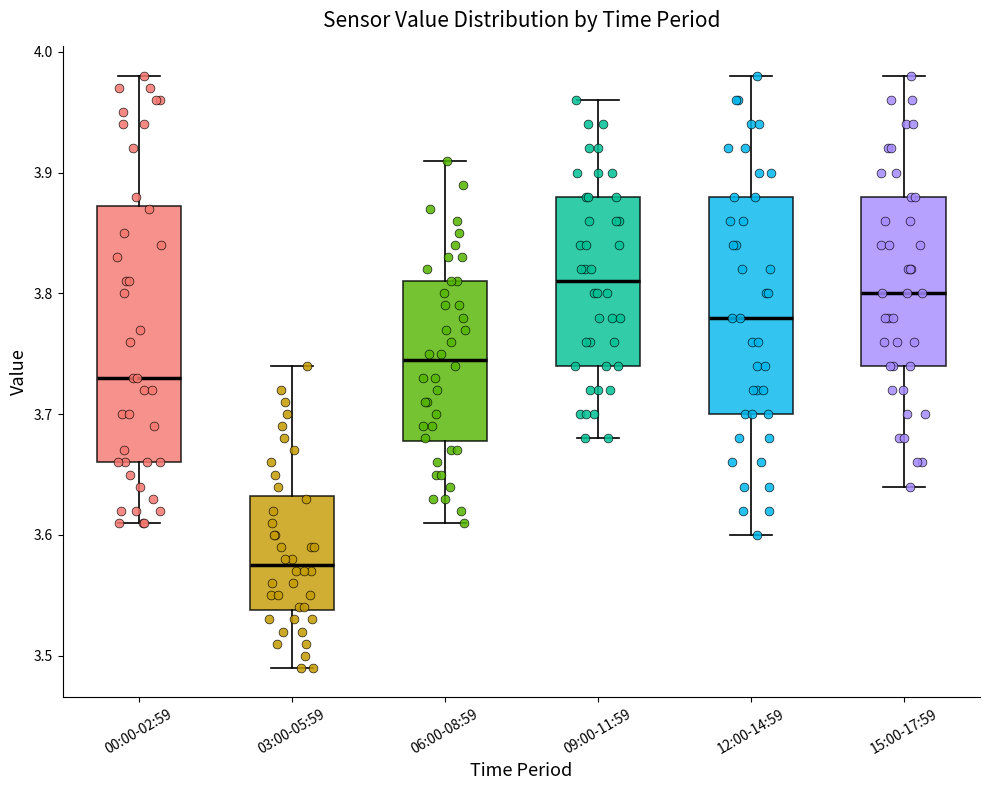

Reading left to right, read every box against the y-axis: the position of its median line, the range the box covers, and the ends of its whiskers. The values are not printed on the chart, so give them approximately, as read against the axis.

00:00-02:59: median 3.73, box 3.66 to 3.87, whiskers 3.61 to 3.98
03:00-05:59: median 3.58, box 3.54 to 3.63, whiskers 3.49 to 3.74
06:00-08:59: median 3.75, box 3.68 to 3.81, whiskers 3.61 to 3.91
09:00-11:59: median 3.81, box 3.74 to 3.88, whiskers 3.68 to 3.96
12:00-14:59: median 3.78, box 3.70 to 3.88, whiskers 3.60 to 3.98
15:00-17:59: median 3.80, box 3.74 to 3.88, whiskers 3.64 to 3.98